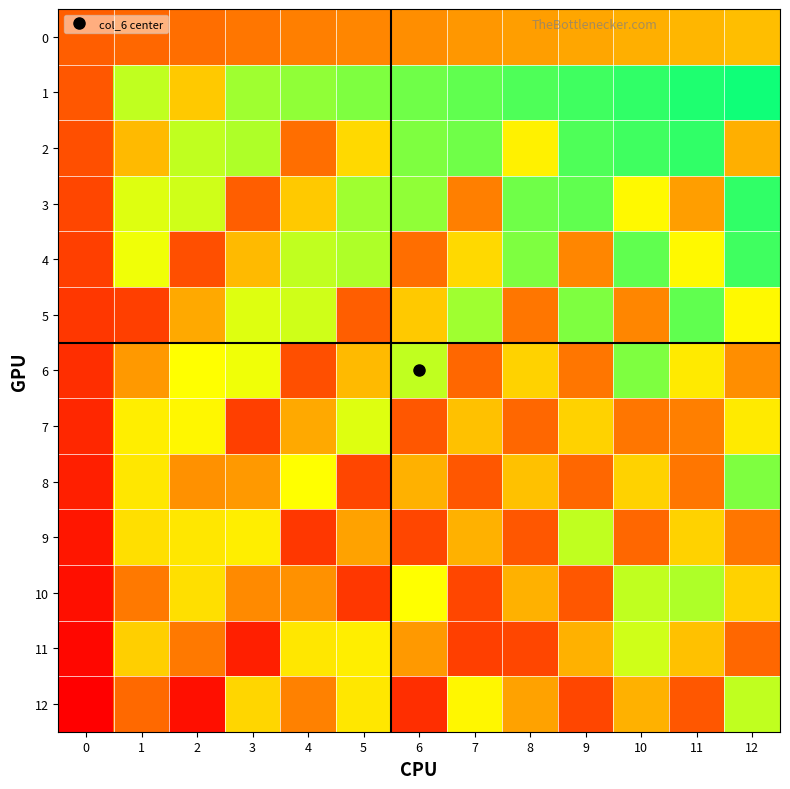

Which series changed the most between 2 and 12?

4